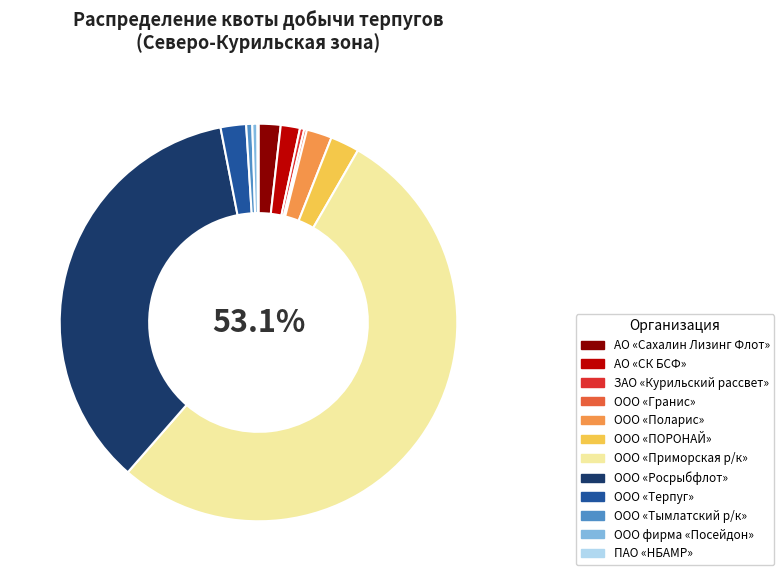

Does any single category account for the majority?

Yes